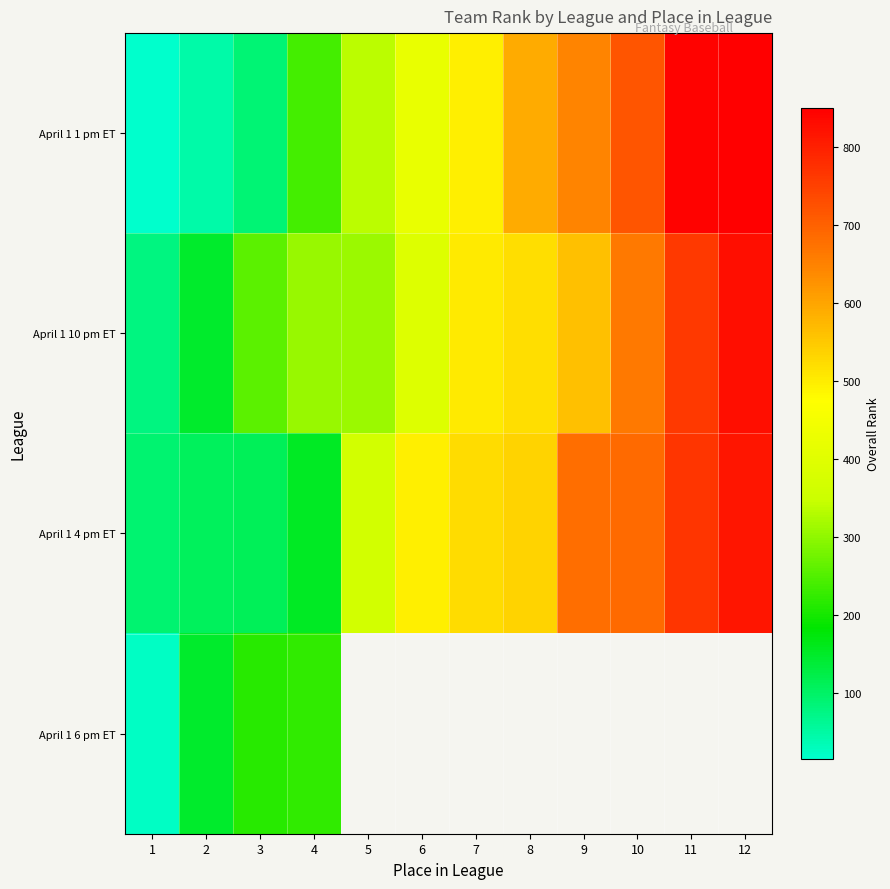

Rank the series at 2 from lowest to highest value.

April 1 1 pm ET, April 1 4 pm ET, April 1 10 pm ET, April 1 6 pm ET